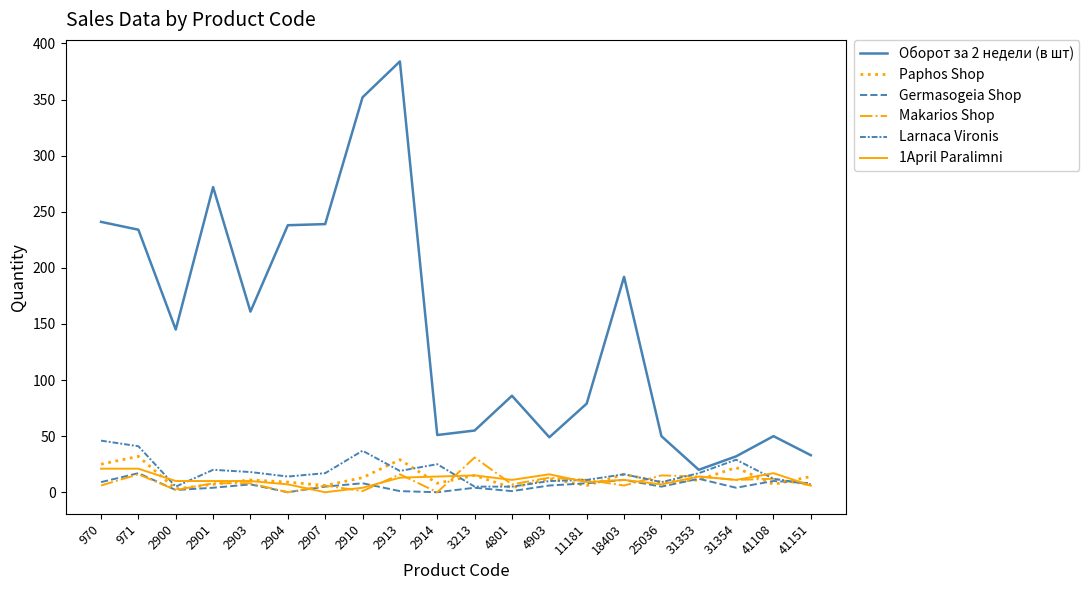

Count the number of categories in the chart.

20